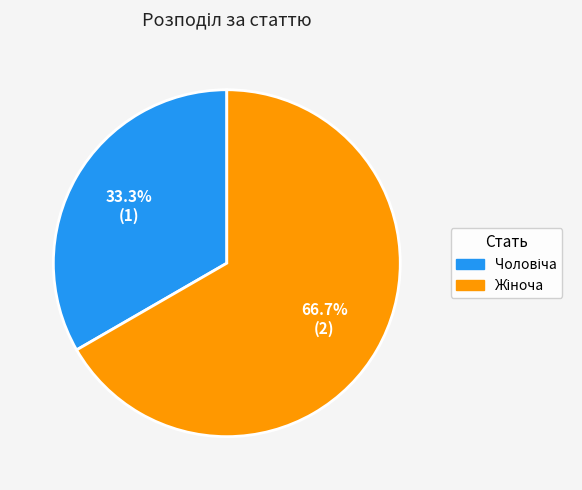

Does any single category account for the majority?

Yes